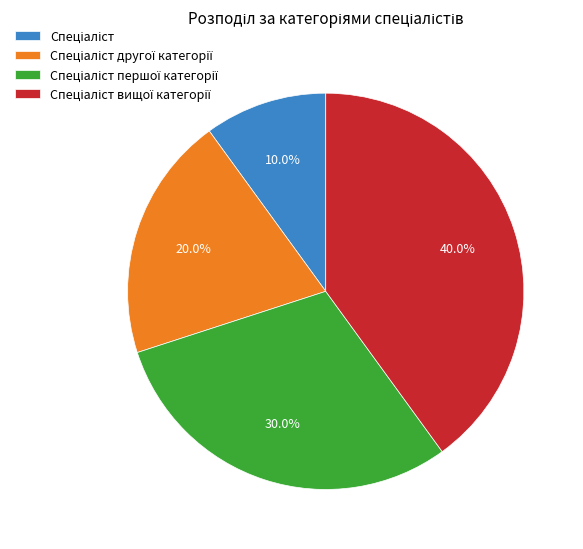

How many slices are in this pie chart?

4